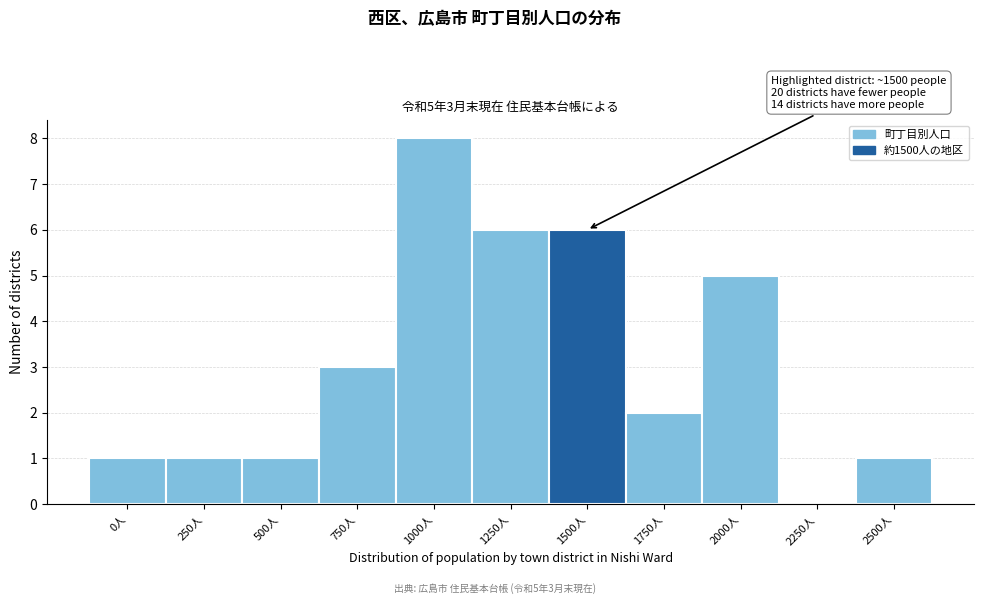

Reading left to right, extract all data points from this chart.

0人=1	250人=1	500人=1	750人=3	1000人=8	1250人=6	1500人=6	1750人=2	2000人=5	2250人=0	2500人=1